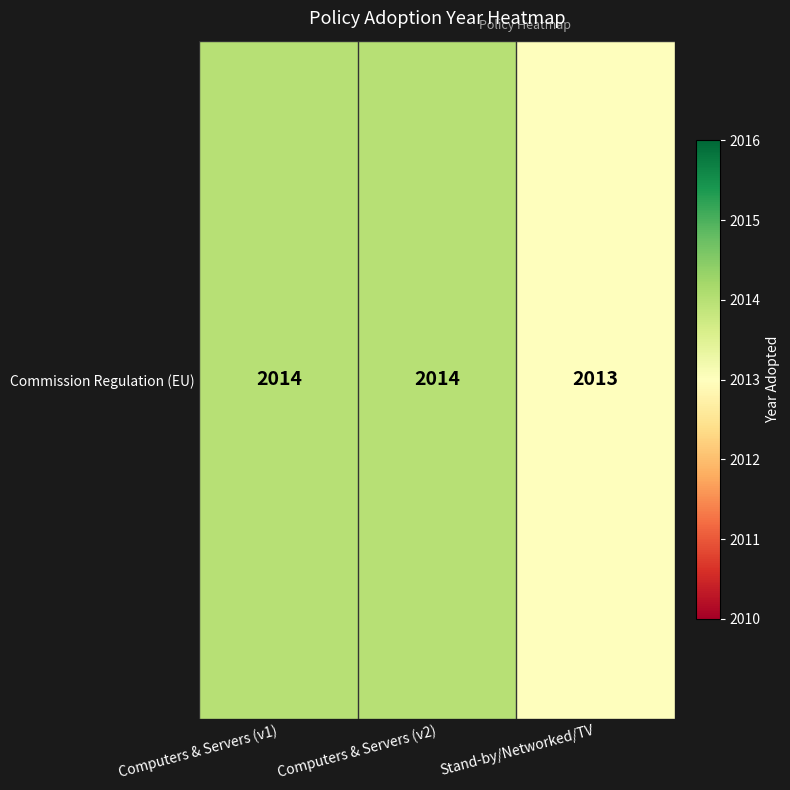

Reading left to right, what are all the values shown in this chart?

2014	2014	2013